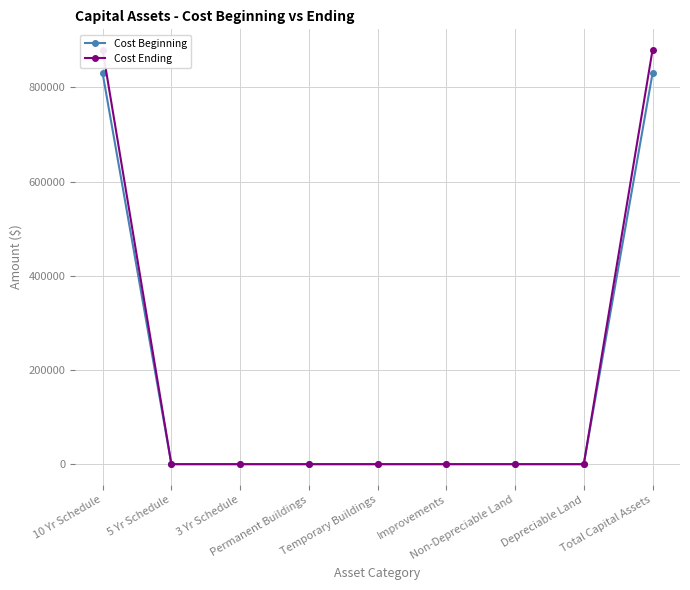

Which has a higher value, Total Capital Assets or 3 Yr Schedule?

Total Capital Assets